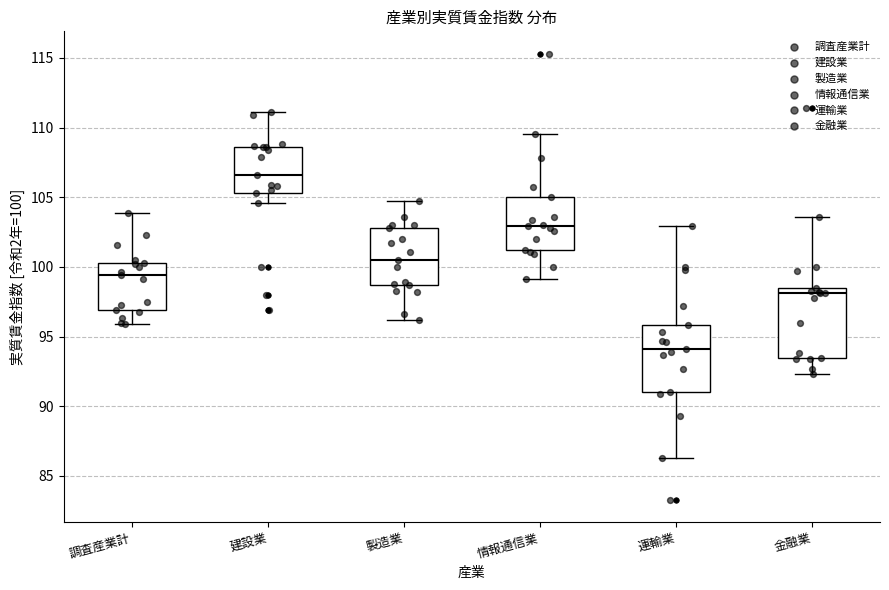

Reading left to right, read every box against the y-axis: the position of its median line, the range the box covers, and the ends of its whiskers. The values are not printed on the chart, so give them approximately, as read against the axis.

調査産業計: median 99.5, box 97.0 to 100.5, whiskers 96.0 to 104.0
建設業: median 106.5, box 105.5 to 108.5, whiskers 104.5 to 111.0
製造業: median 100.5, box 98.5 to 103.0, whiskers 96.0 to 104.5
情報通信業: median 103.0, box 101.0 to 105.0, whiskers 99.0 to 109.5
運輸業: median 94.0, box 91.0 to 96.0, whiskers 86.5 to 103.0
金融業: median 98.0, box 93.5 to 98.5, whiskers 92.5 to 103.5